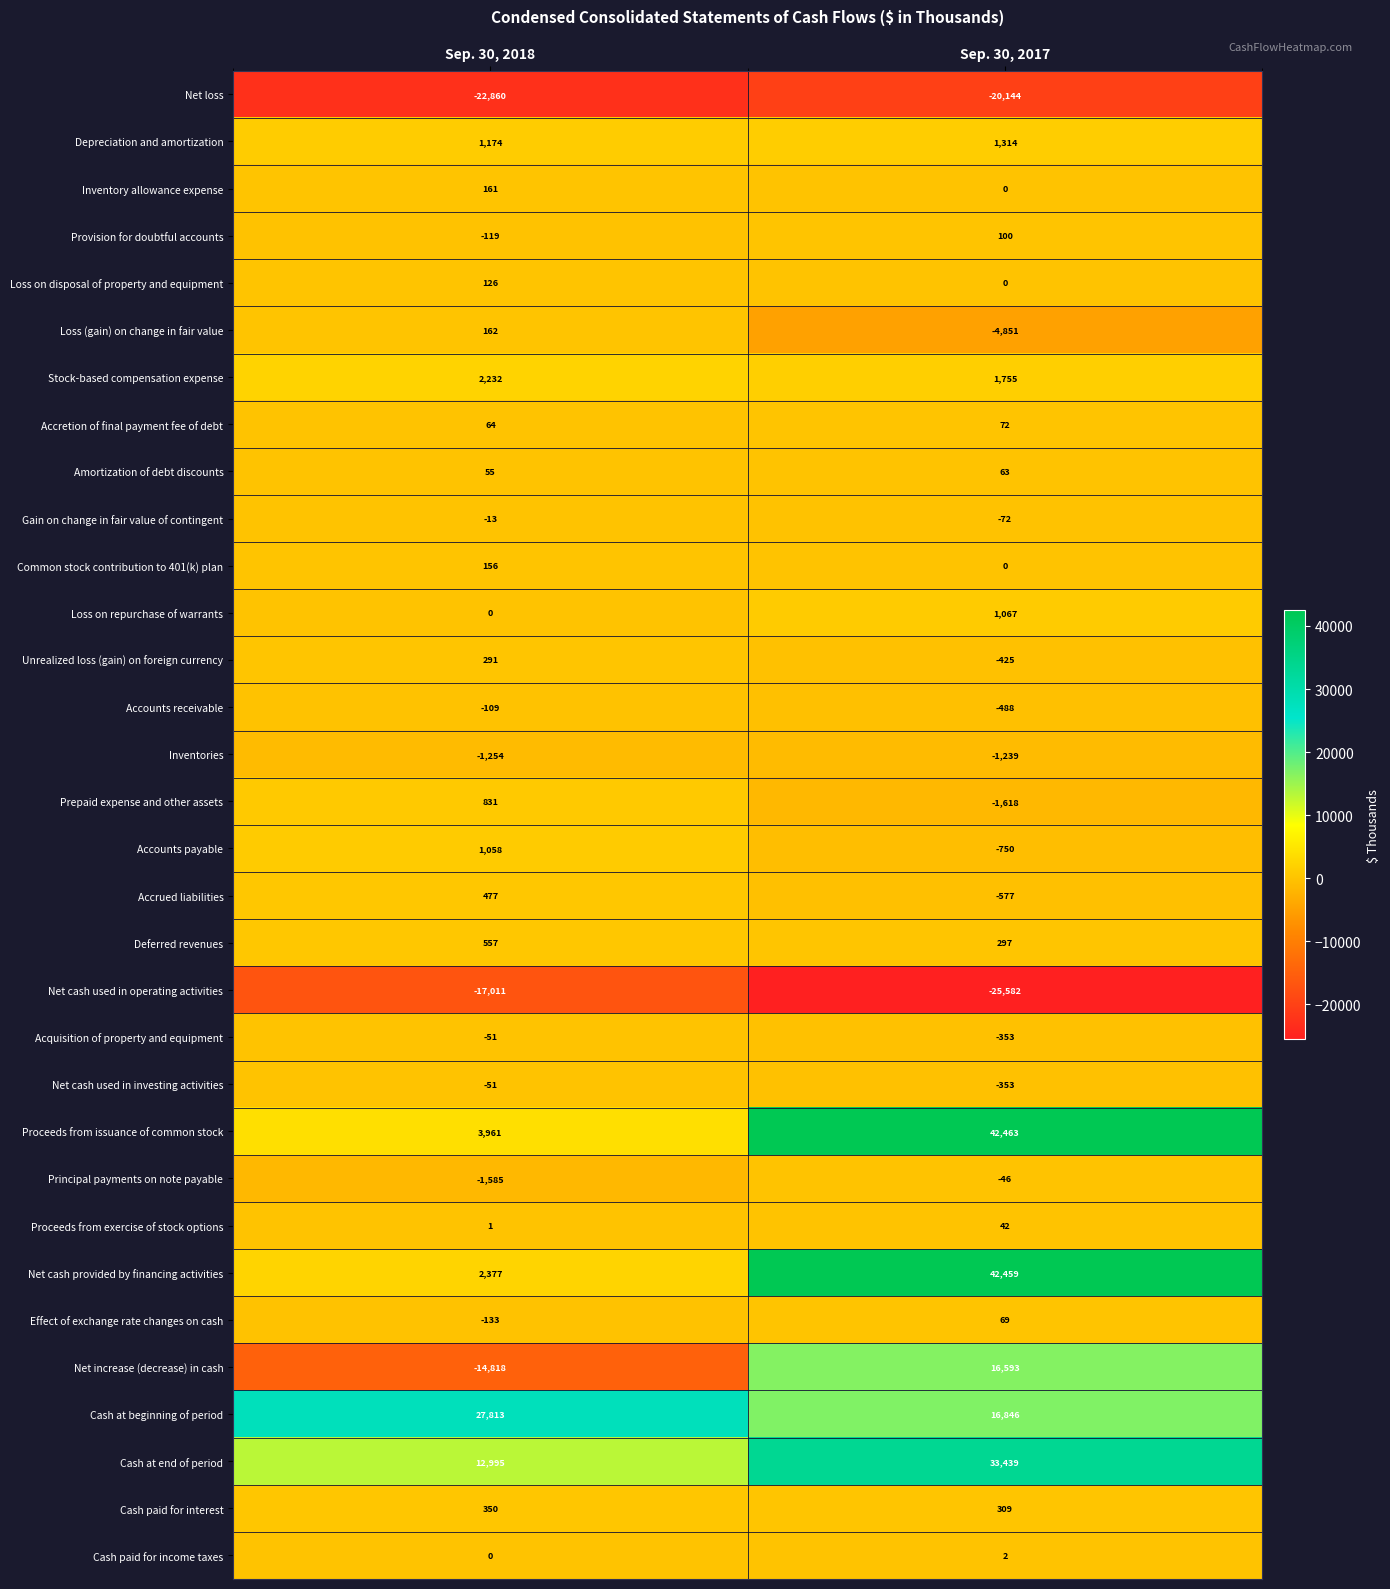

Count the number of categories in the chart.

2